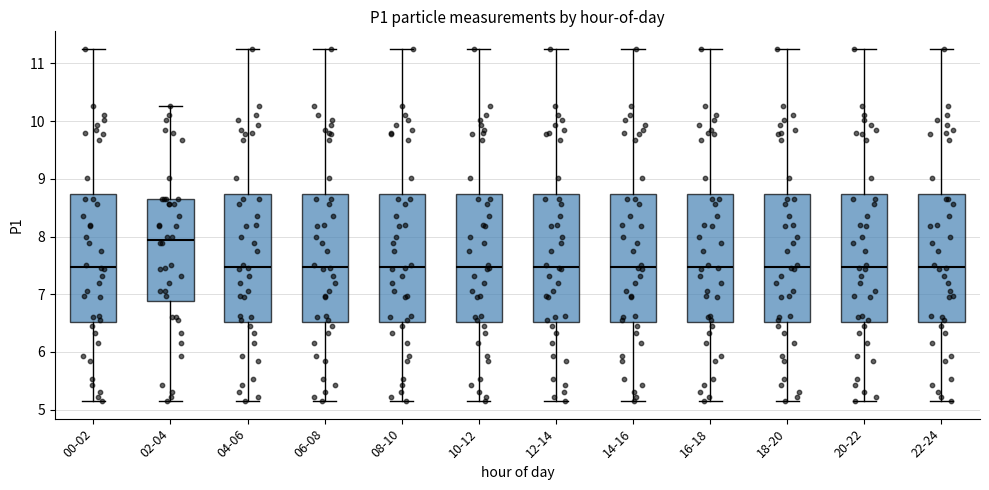

Reading left to right, read every box against the y-axis: the position of its median line, the range the box covers, and the ends of its whiskers. The values are not printed on the chart, so give them approximately, as read against the axis.

00-02: median 7.5, box 6.5 to 8.7, whiskers 5.2 to 11.3
02-04: median 7.9, box 6.9 to 8.7, whiskers 5.2 to 10.3
04-06: median 7.5, box 6.5 to 8.7, whiskers 5.2 to 11.3
06-08: median 7.5, box 6.5 to 8.7, whiskers 5.2 to 11.3
08-10: median 7.5, box 6.5 to 8.7, whiskers 5.2 to 11.3
10-12: median 7.5, box 6.5 to 8.7, whiskers 5.2 to 11.3
12-14: median 7.5, box 6.5 to 8.7, whiskers 5.2 to 11.3
14-16: median 7.5, box 6.5 to 8.7, whiskers 5.2 to 11.3
16-18: median 7.5, box 6.5 to 8.7, whiskers 5.2 to 11.3
18-20: median 7.5, box 6.5 to 8.7, whiskers 5.2 to 11.3
20-22: median 7.5, box 6.5 to 8.7, whiskers 5.2 to 11.3
22-24: median 7.5, box 6.5 to 8.7, whiskers 5.2 to 11.3